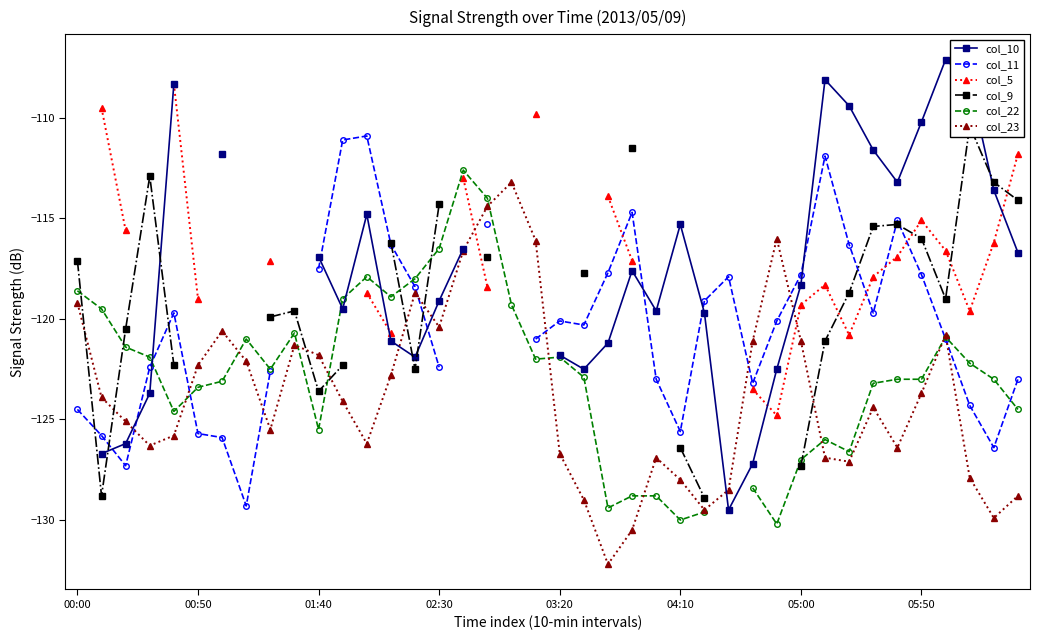

What are all the series names shown in the legend?

col_10, col_11, col_5, col_9, col_22, col_23